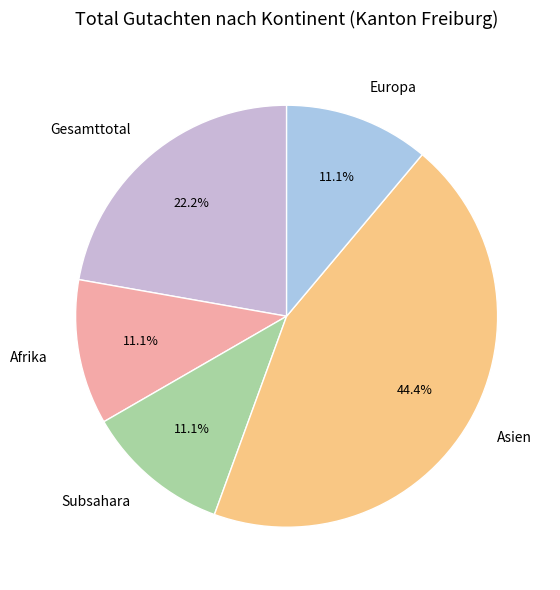

To the nearest percent, what is the combined percentage of Asien and Gesamttotal?

67%